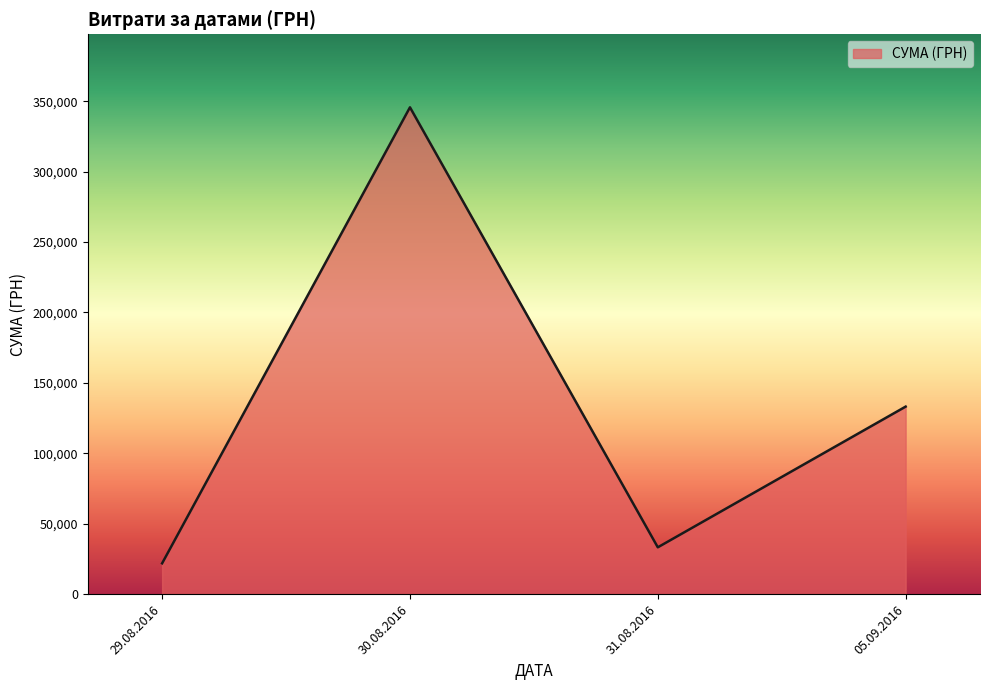

What is the approximate value at 30.08.2016?

345687.3